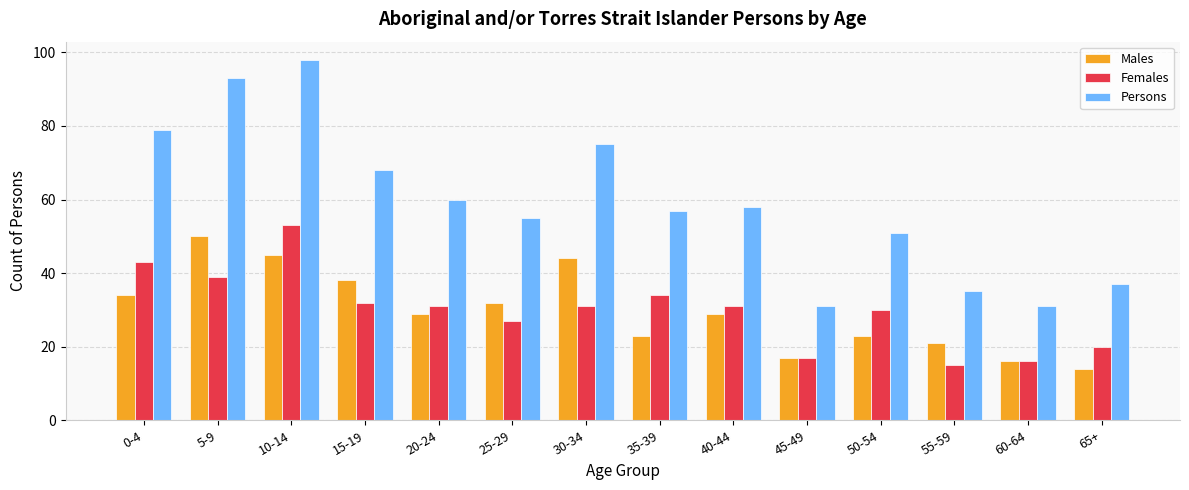

What is the value of the Females bar at the 12th from the left?

15